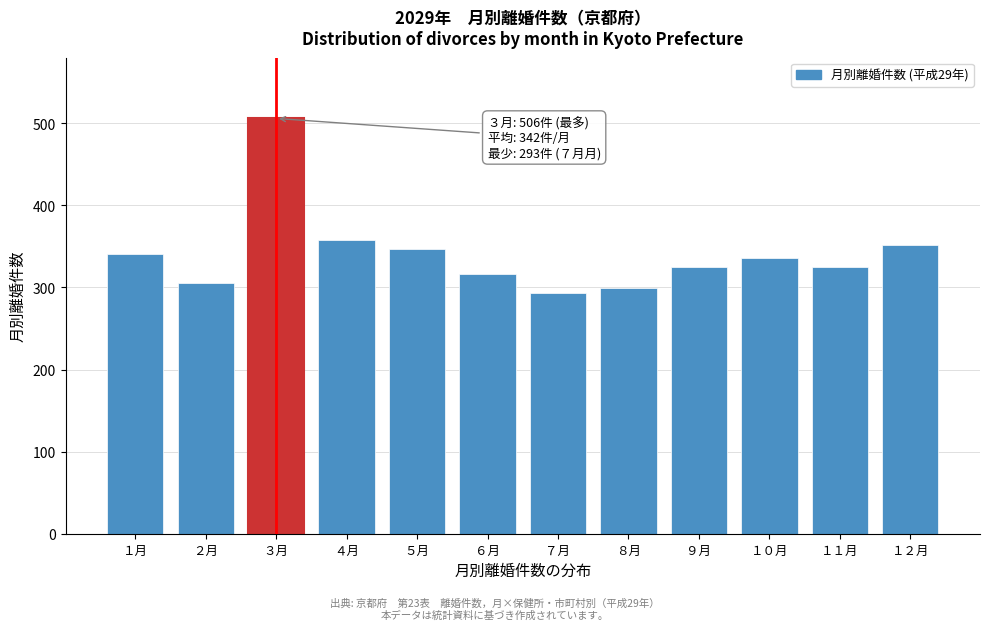

Reading left to right, what are all the values shown in this chart?

１月=341	２月=306	３月=506	４月=358	５月=347	６月=316	７月=293	８月=299	９月=325	１０月=336	１１月=325	１２月=352